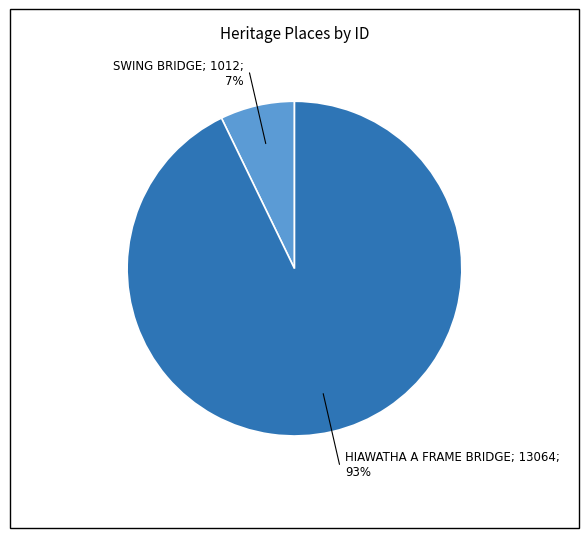

To the nearest percent, what is the difference between the largest and smallest slice percentages?

86%